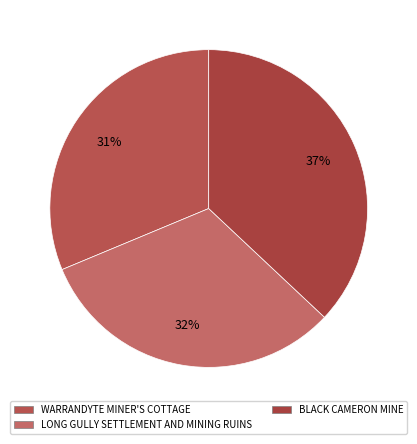

What percentage is the WARRANDYTE MINER'S COTTAGE slice, to the nearest percent?

31%